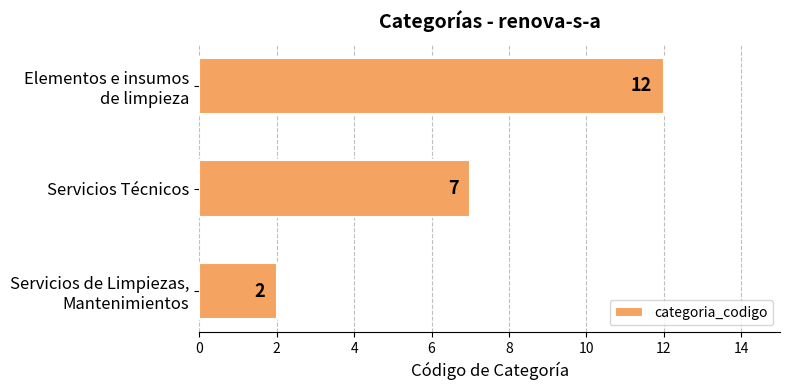

What is the difference between the maximum and second lowest values?

5